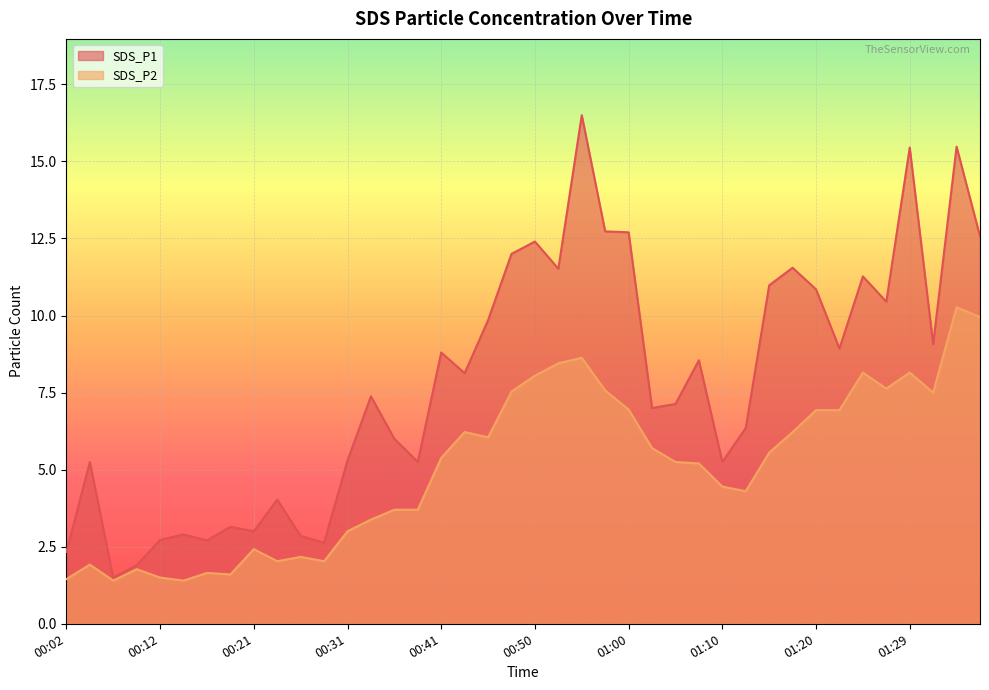

Where is the first local maximum for SDS_P2?

00:04